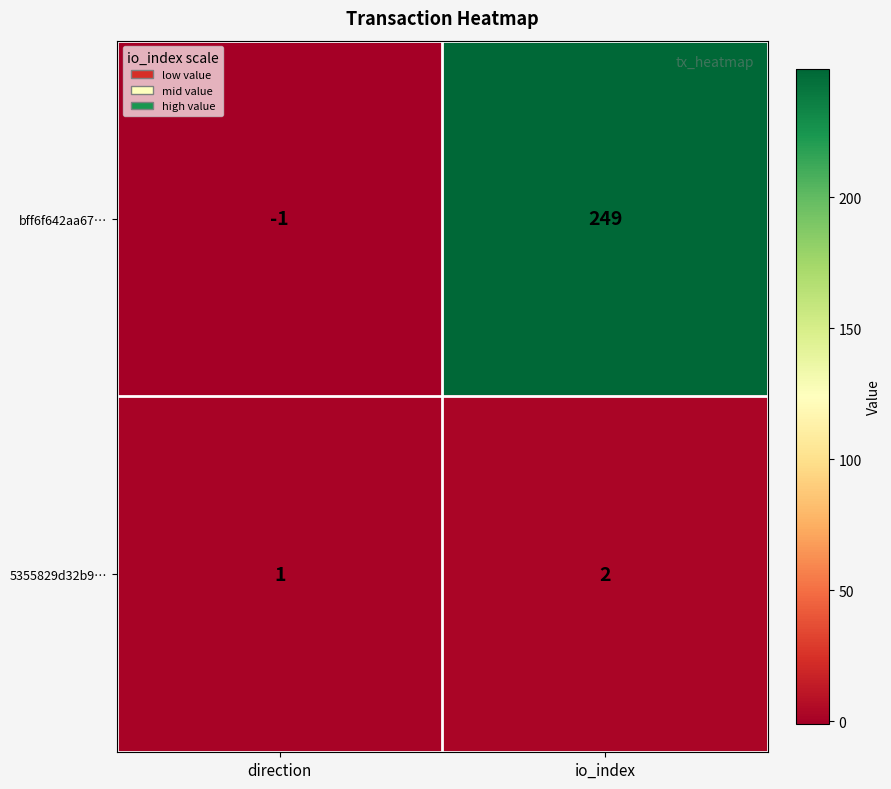

Is the value of bff6f642aa67… at direction greater than the value of 5355829d32b9… at io_index?

No